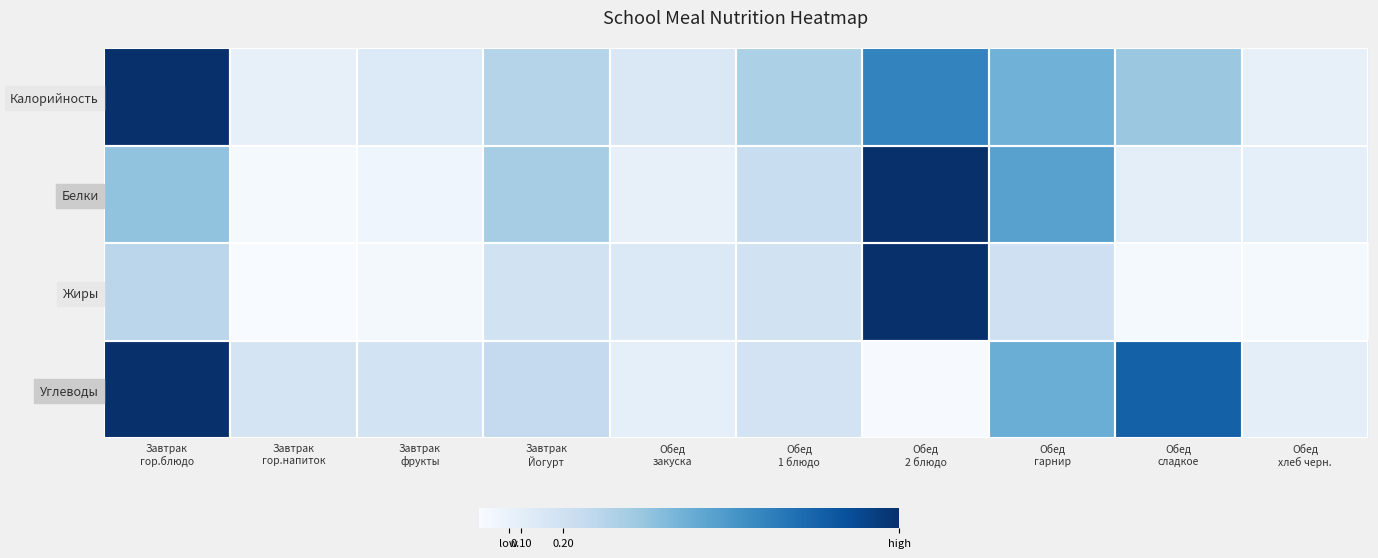

What is the difference between the highest and lowest values at Завтрак
гор.блюдо?

0.7